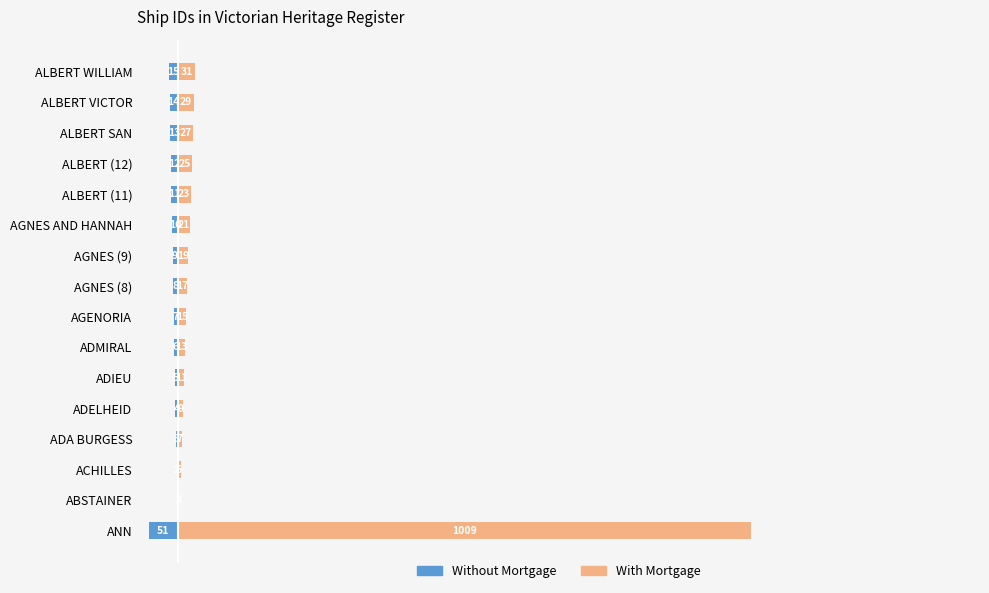

How many bars are there in total?

32